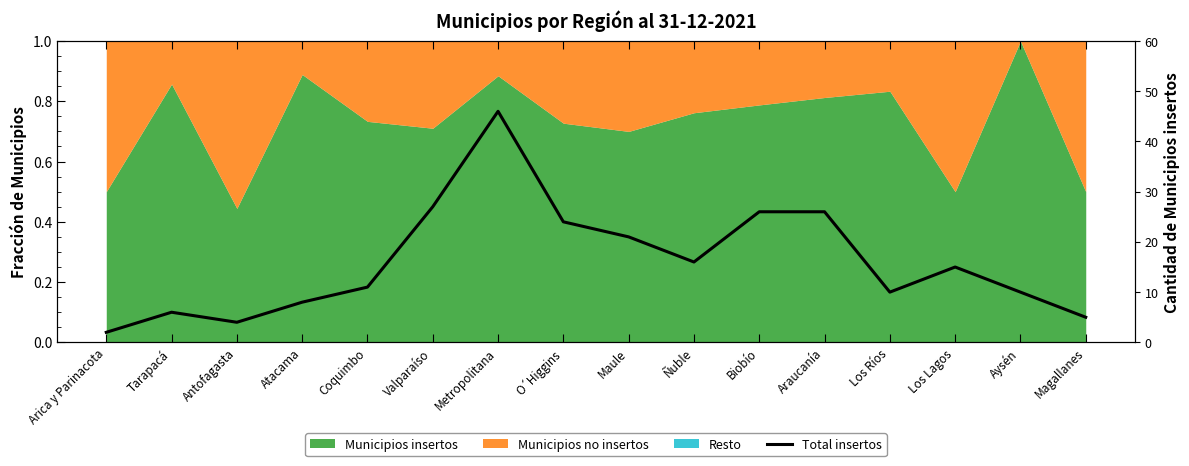

Where is the first local minimum?

Antofagasta